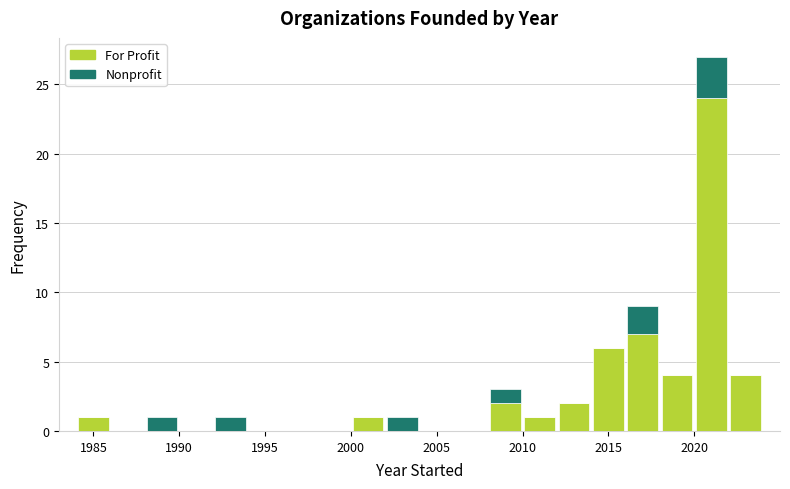

Reading left to right, list every stacked bar in this chart as the range it spans on the x-axis followed by its total height. The values are not printed on the chart, so give them approximately, as read against the axis.

1984 to 1986: 1
1986 to 1988: 0
1988 to 1990: 1
1990 to 1992: 0
1992 to 1994: 1
1994 to 1996: 0
1996 to 1998: 0
1998 to 2000: 0
2000 to 2002: 1
2002 to 2004: 1
2004 to 2006: 0
2006 to 2008: 0
2008 to 2010: 3
2010 to 2012: 1
2012 to 2014: 2
2014 to 2016: 6
2016 to 2018: 9
2018 to 2020: 4
2020 to 2022: 27
2022 to 2024: 4